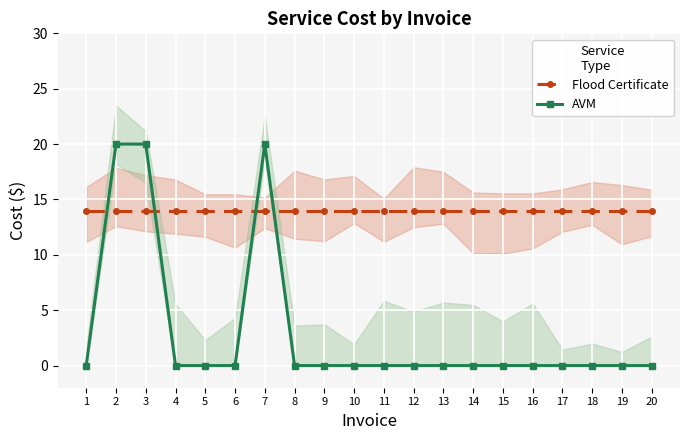

Reading left to right, what are all the values shown in this chart?

Flood Certificate: 1=14	2=14	3=14	4=14	5=14	6=14	7=14	8=14	9=14	10=14	11=14	12=14	13=14	14=14	15=14	16=14	17=14	18=14	19=14	20=14
AVM: 1=0	2=20	3=20	4=0	5=0	6=0	7=20	8=0	9=0	10=0	11=0	12=0	13=0	14=0	15=0	16=0	17=0	18=0	19=0	20=0